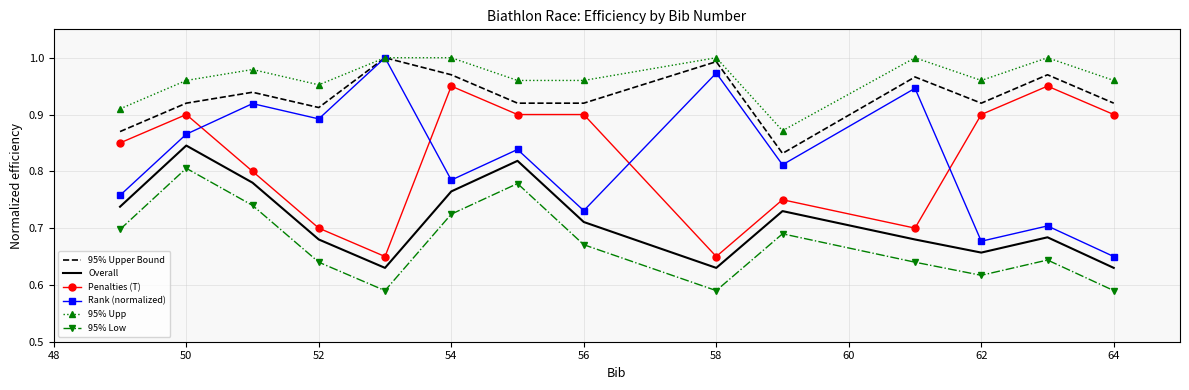

True or false: 95% Upper Bound and Overall intersect in this chart.

False